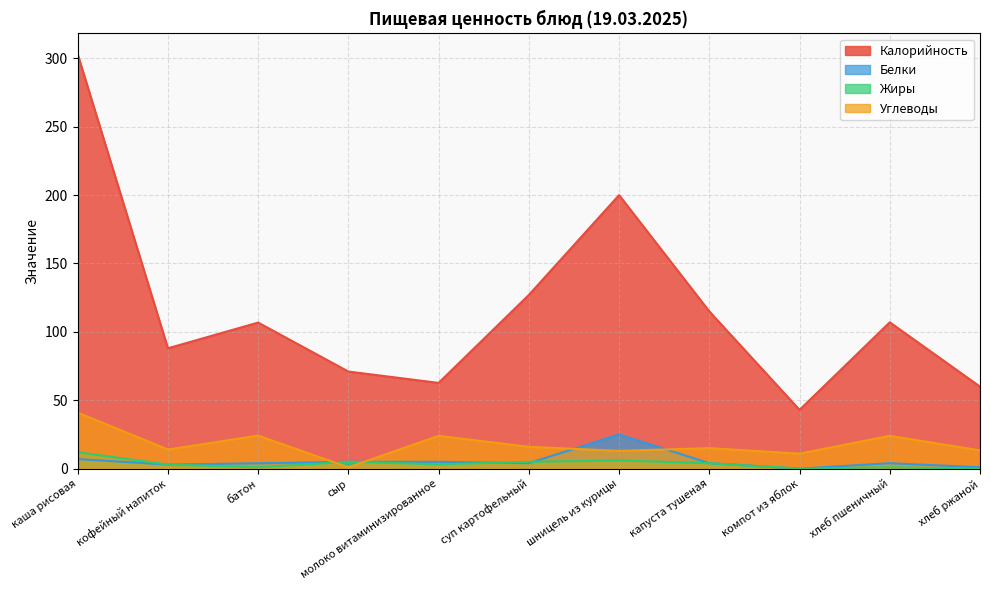

Which series has the largest range (max minus min)?

Калорийность